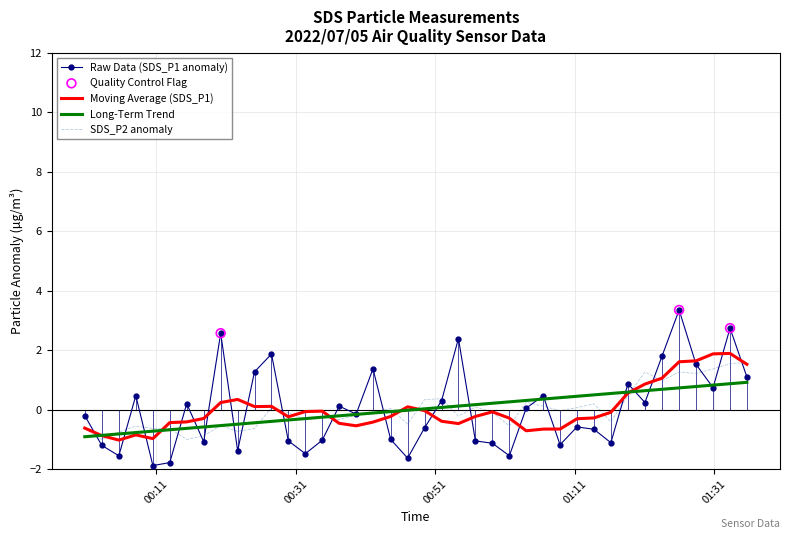

Which series has the widest spread of values?

Raw Data (SDS_P1 anomaly)